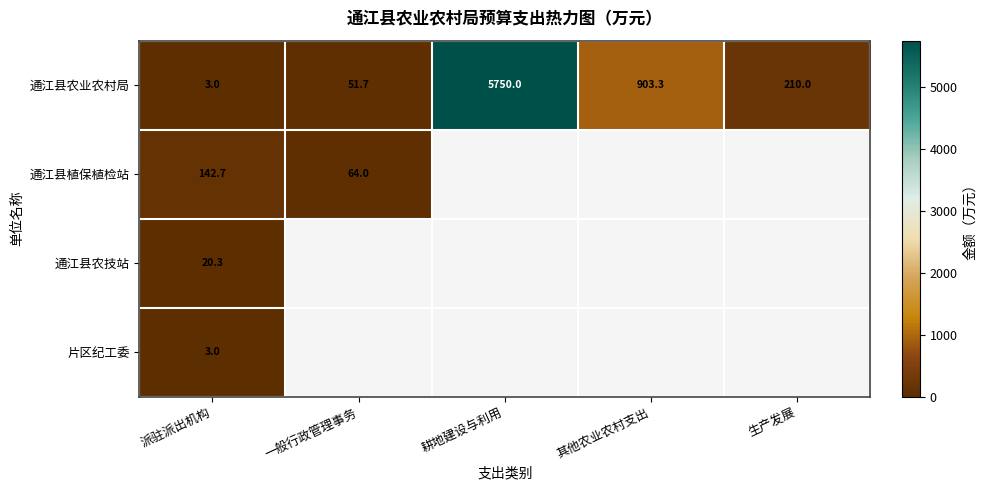

The value of 片区纪工委 at 派驻派出机构 is 3.0. True or false?

True